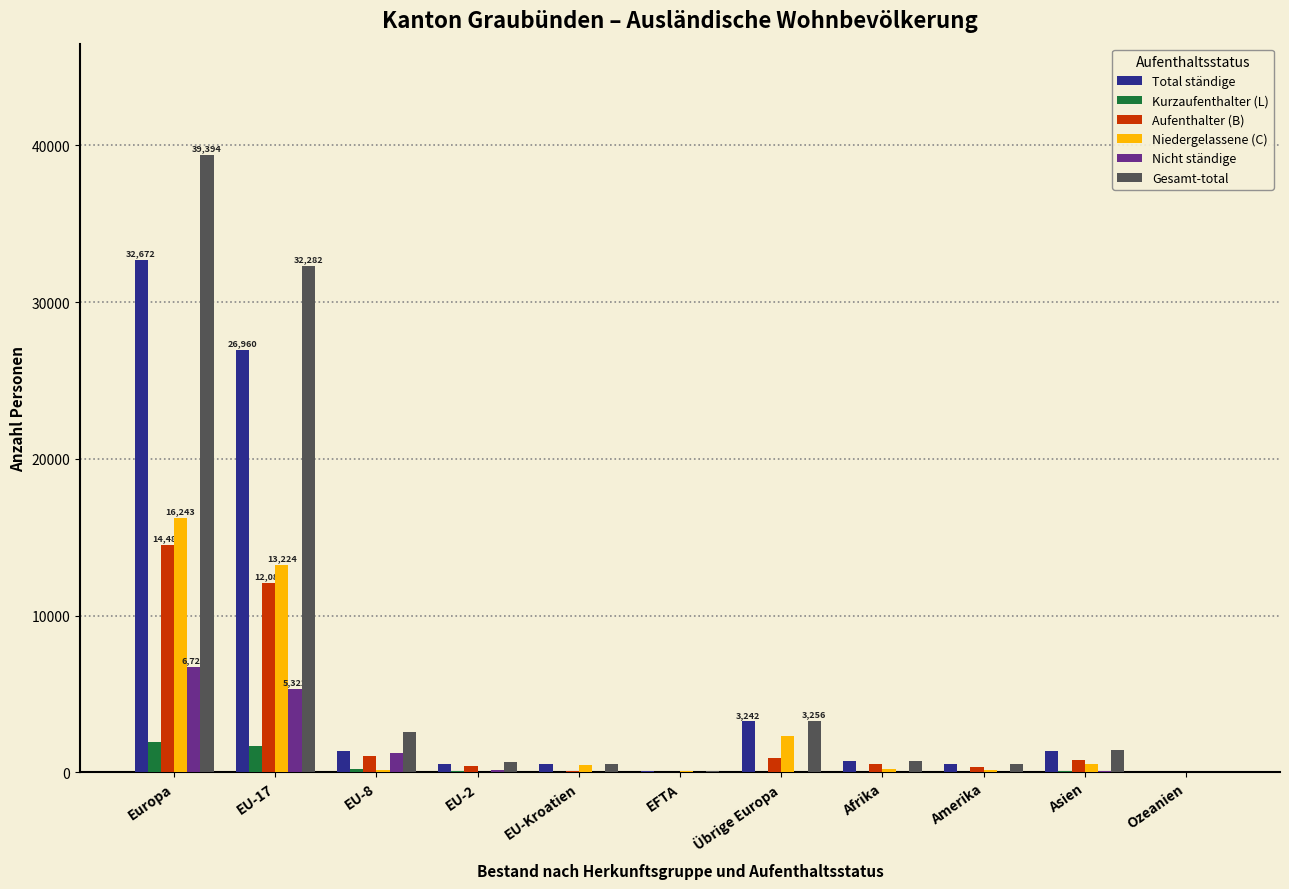

What is the average value of the Gesamt-total series?

7412